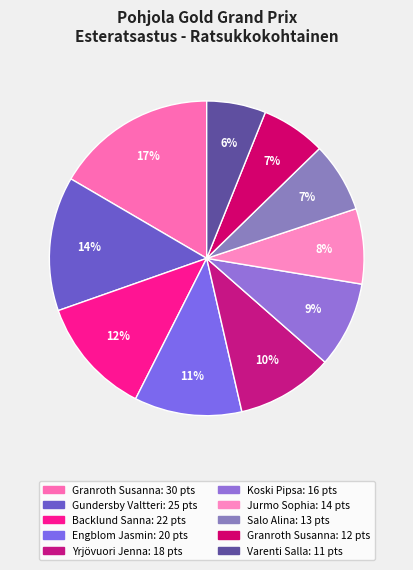

Count the number of slices in the pie.

10